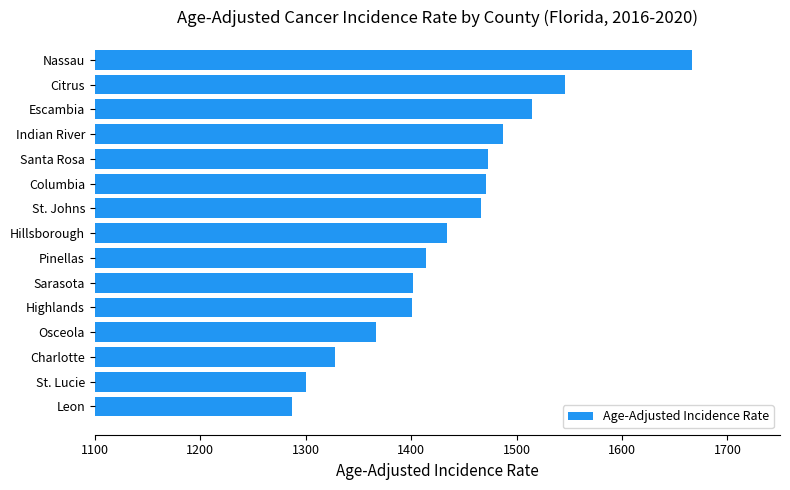

What is the maximum value shown in the chart?

1666.5